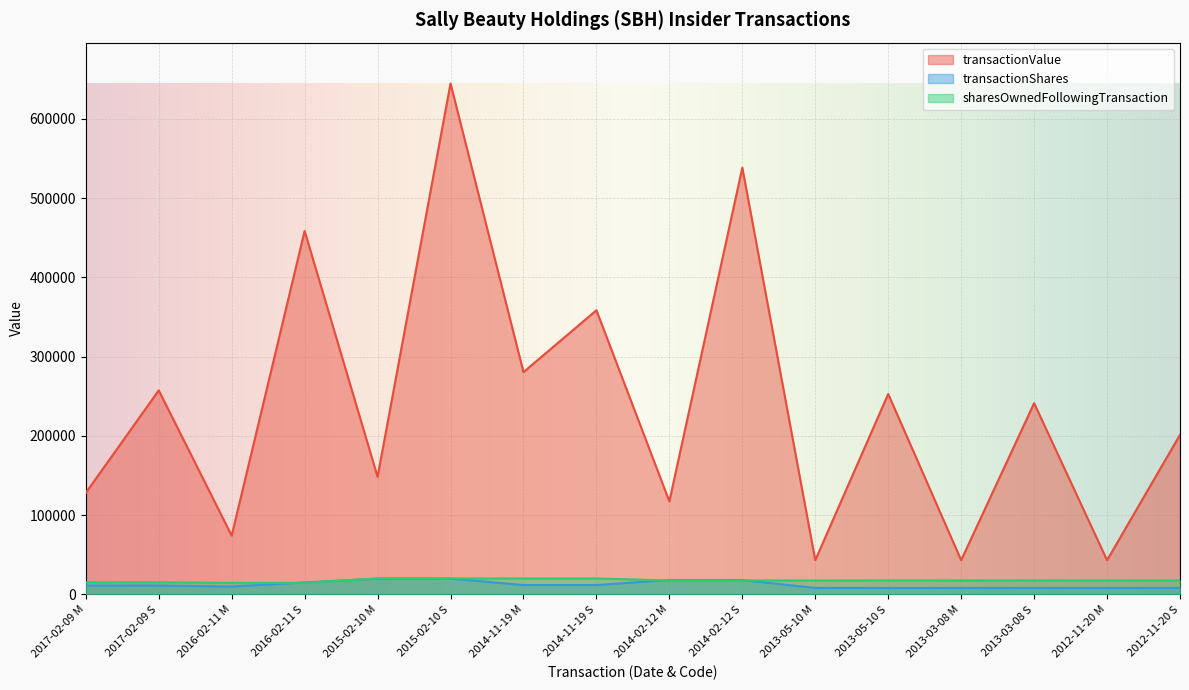

At which label does transactionValue first exceed 241325?

2017-02-09 S